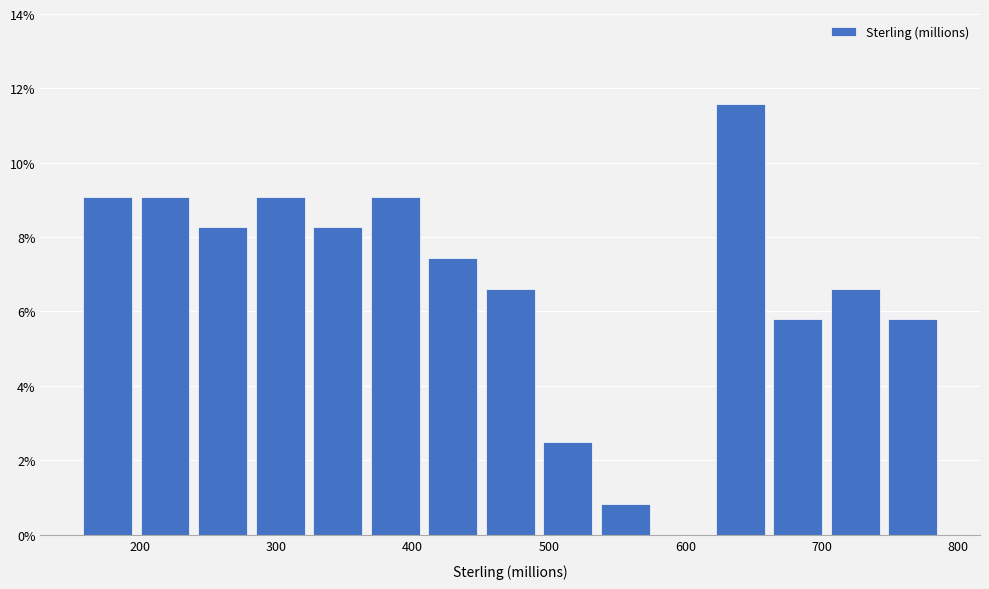

Over which range of the x-axis is the bar tallest?

620 to 660